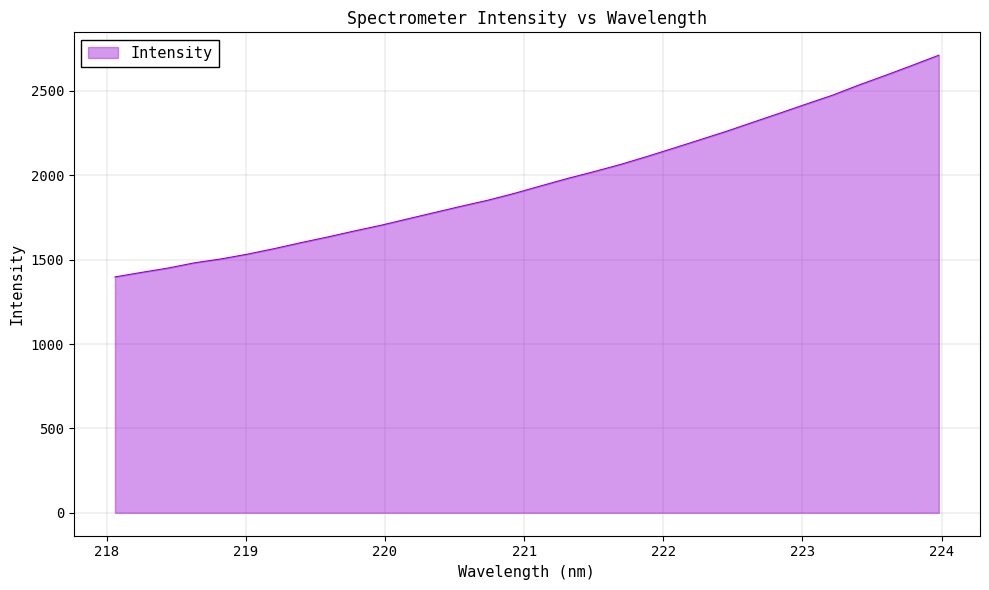

What is the sum of all values?

62844.8